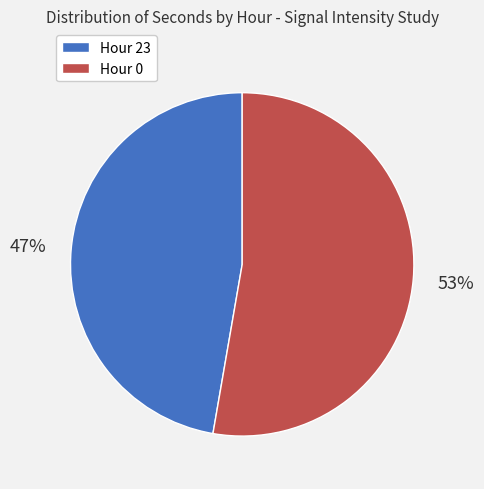

Does Hour 23 represent more than half of the total?

No